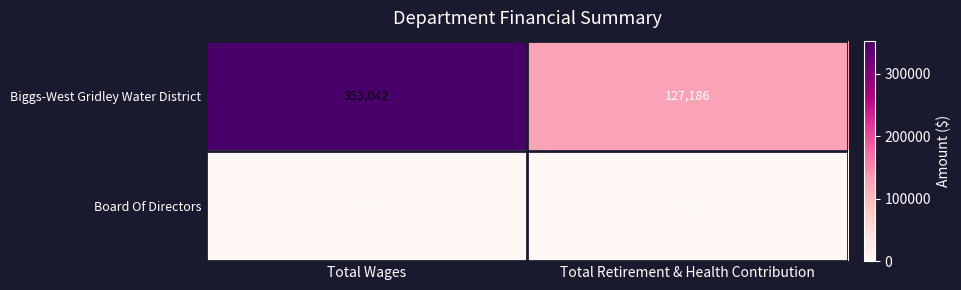

What is the sum of the Biggs-West Gridley Water District values at Total Retirement & Health Contribution and Total Wages?

480228